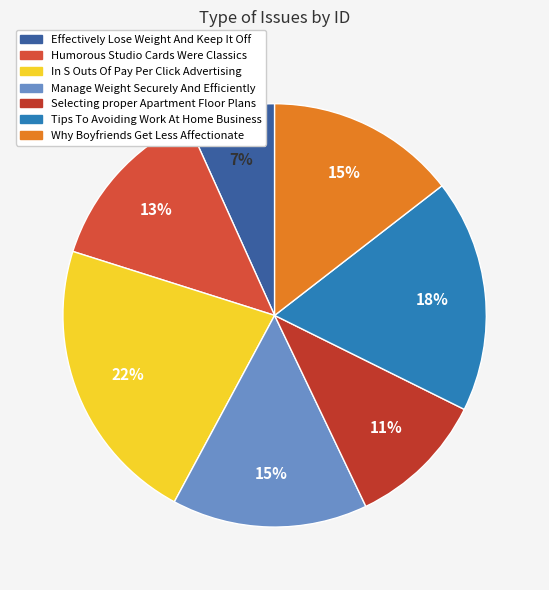

To the nearest percent, what portion does Tips To Avoiding Work At Home Business represent?

18%